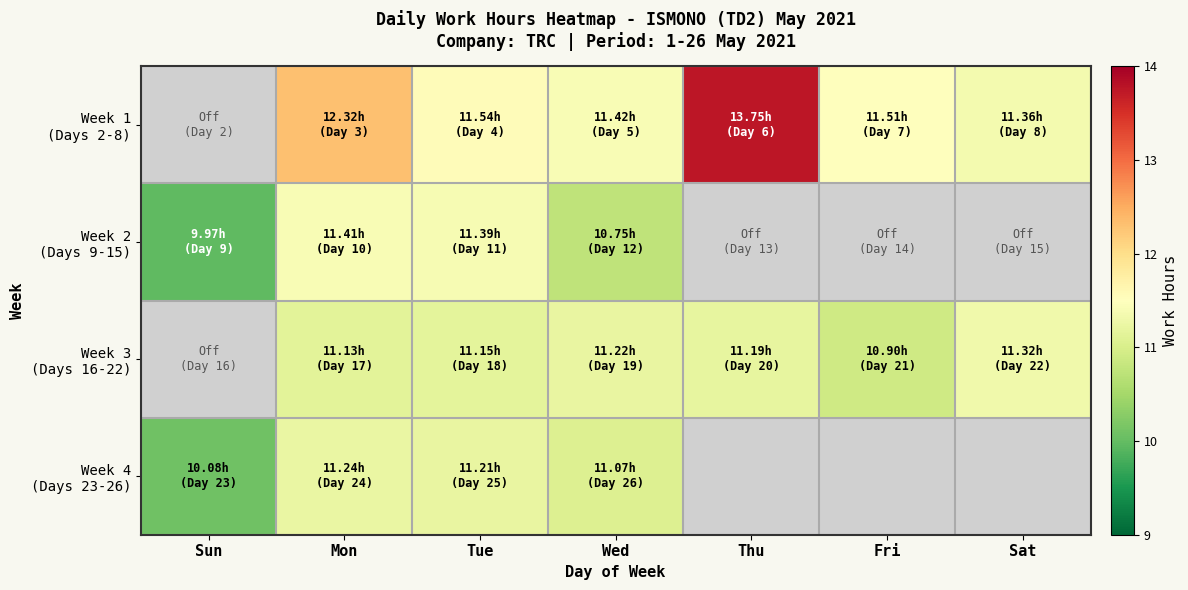

At which category is the sum across all series the highest?

Mon